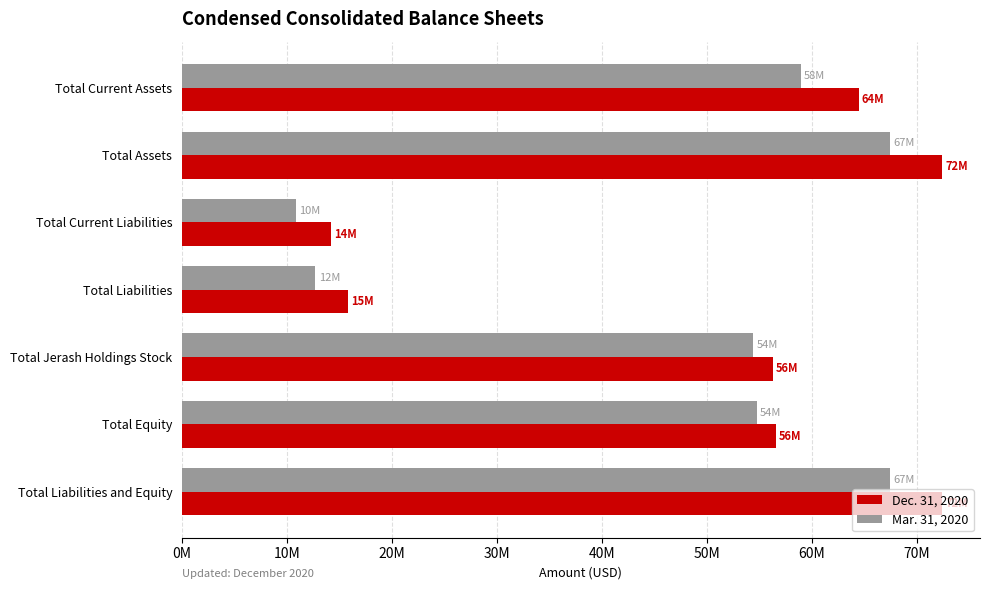

What are all the series names shown in the legend?

Dec. 31, 2020, Mar. 31, 2020